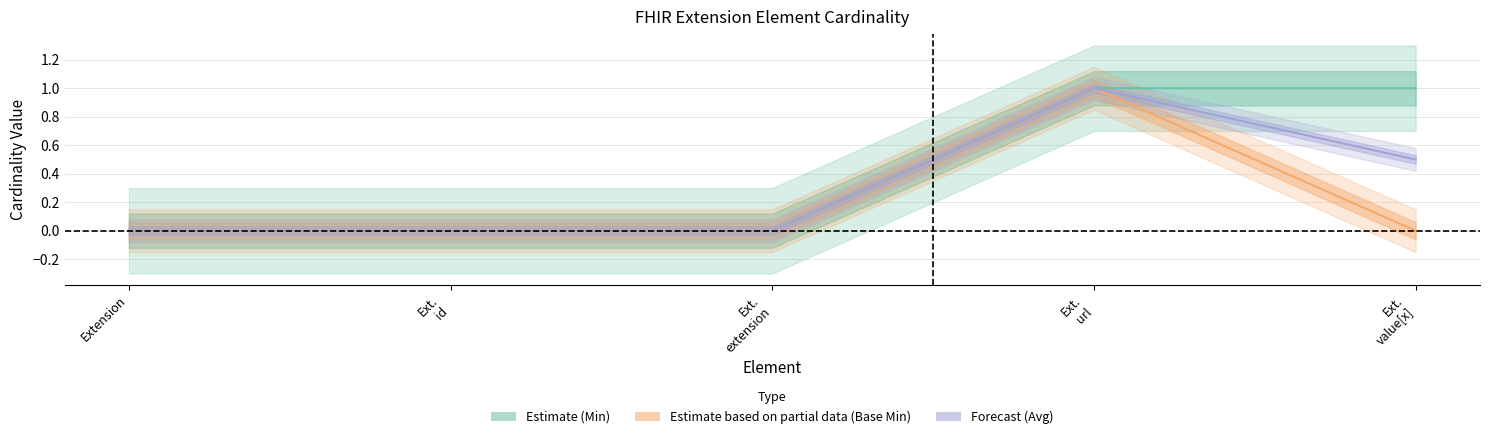

What is the highest value of the Min series?

1